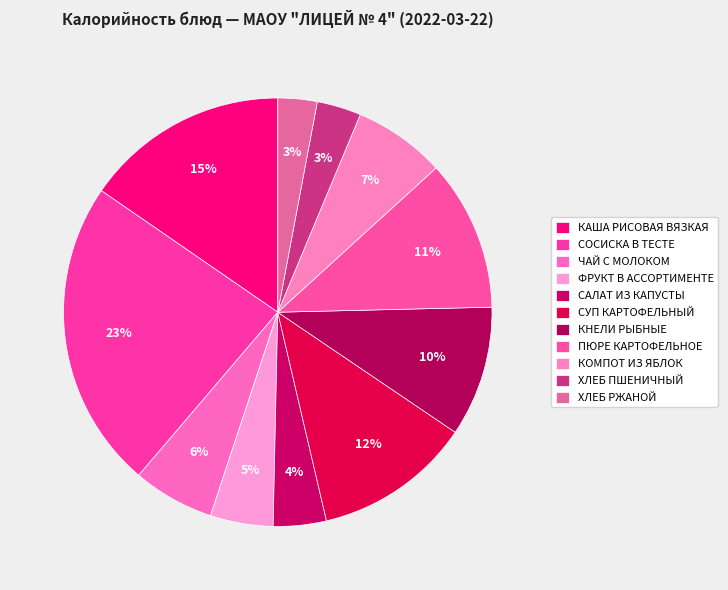

To the nearest percent, what is the difference between the ФРУКТ В АССОРТИМЕНТЕ and ЧАЙ С МОЛОКОМ slice percentages?

1%